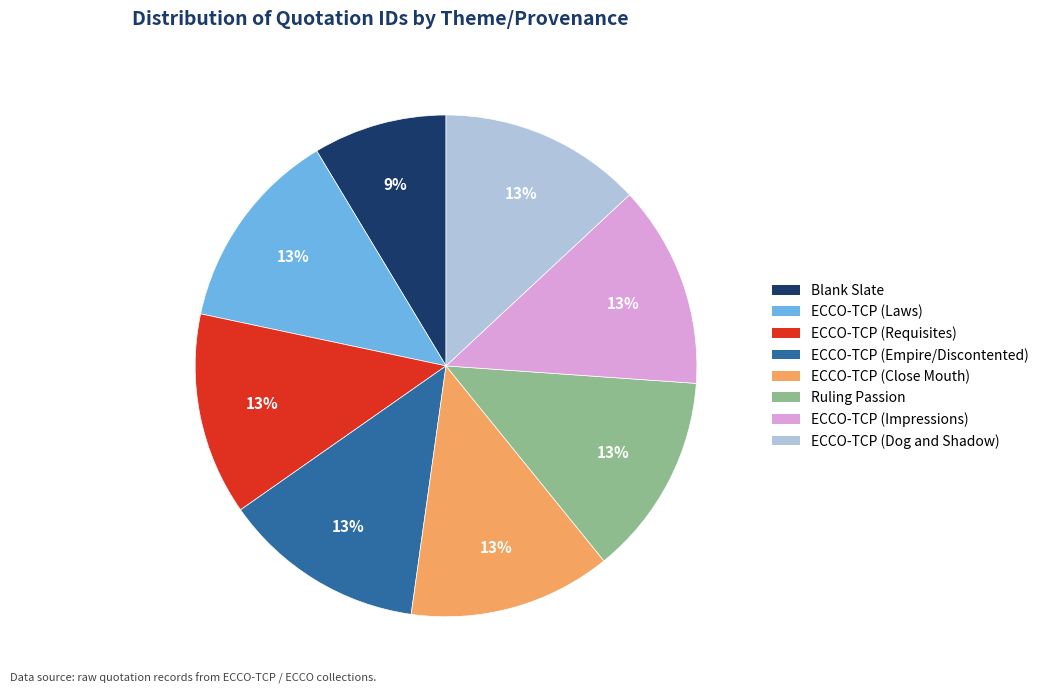

To the nearest percent, what is the average slice percentage?

12%